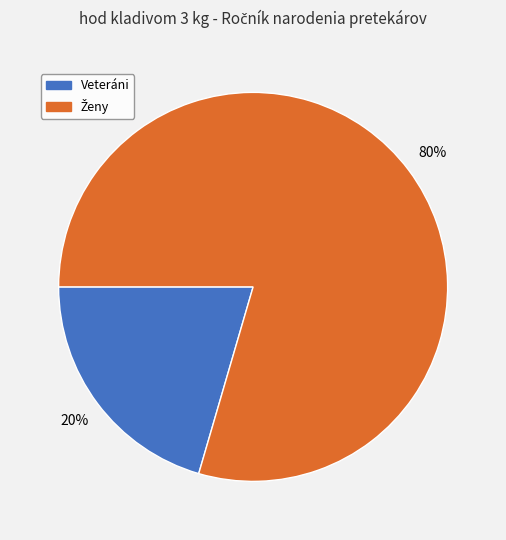

Does any single category account for the majority?

Yes